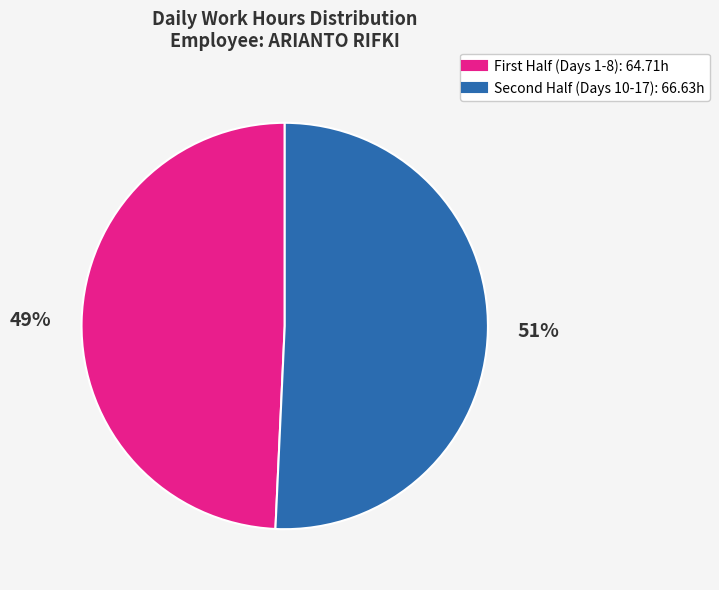

To the nearest percent, what is the average slice percentage?

50%